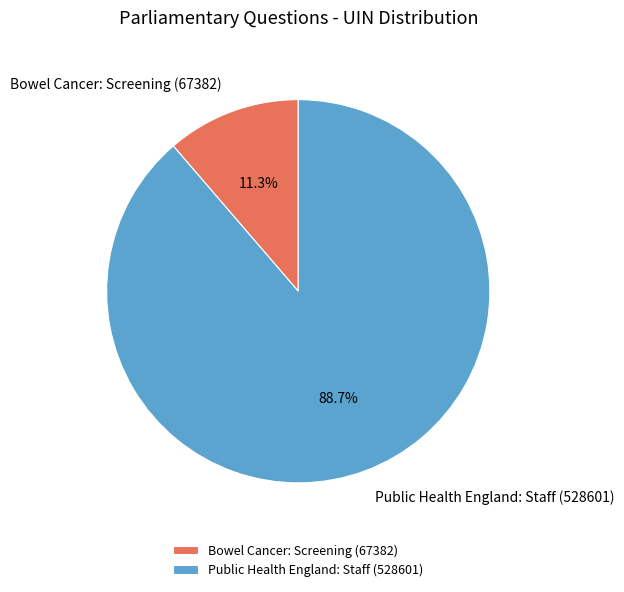

Is Public Health England: Staff (528601) the majority of the pie?

Yes